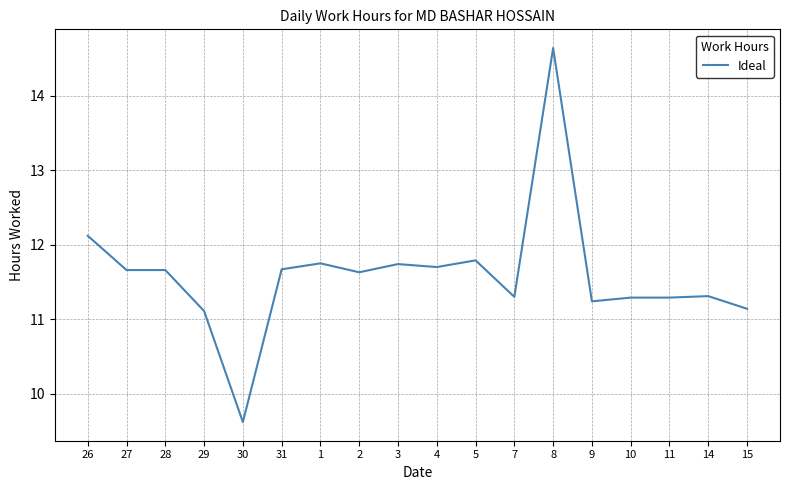

What position from the right is 29?

15